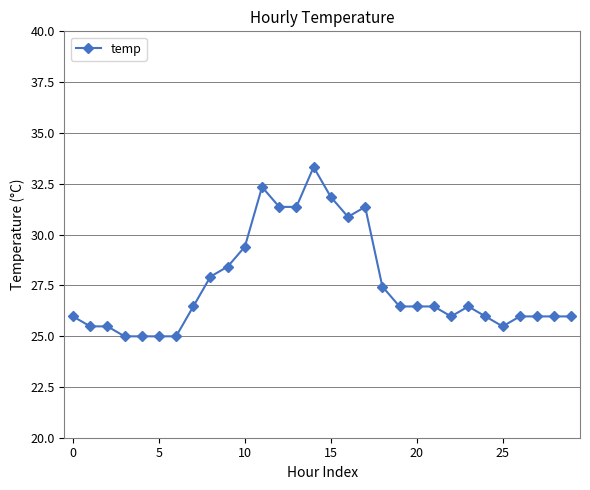

What is the greatest value displayed?

33.3